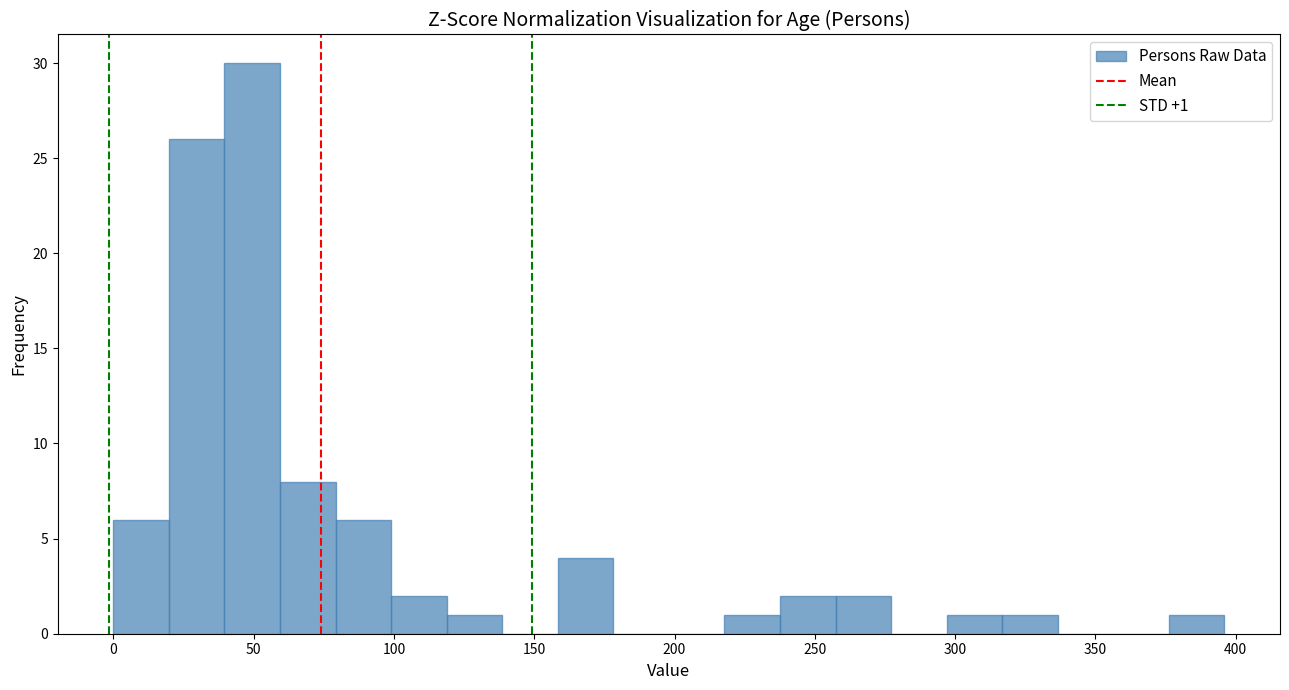

Around what value on the x-axis is the tallest bar? Give the approximate position of its centre, as read against the axis.

50